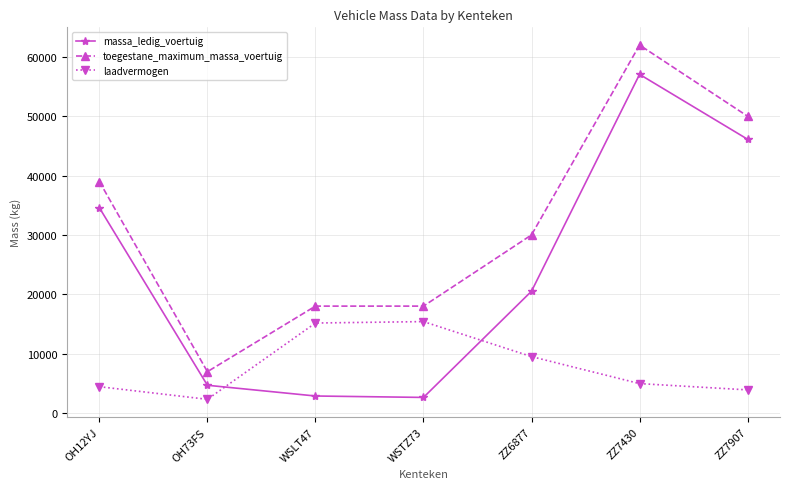

Which series has the largest range (max minus min)?

toegestane_maximum_massa_voertuig